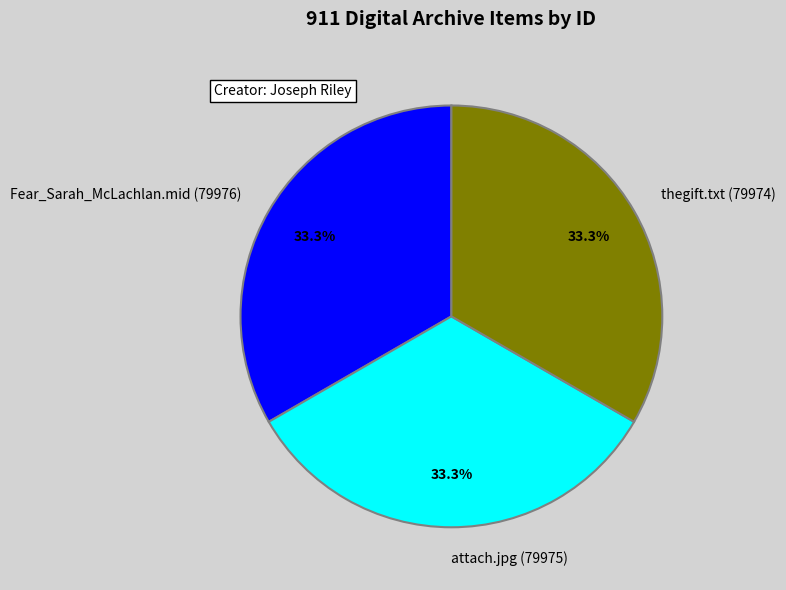

Do thegift.txt (79974) and Fear_Sarah_McLachlan.mid (79976) together represent more than half of the pie?

Yes